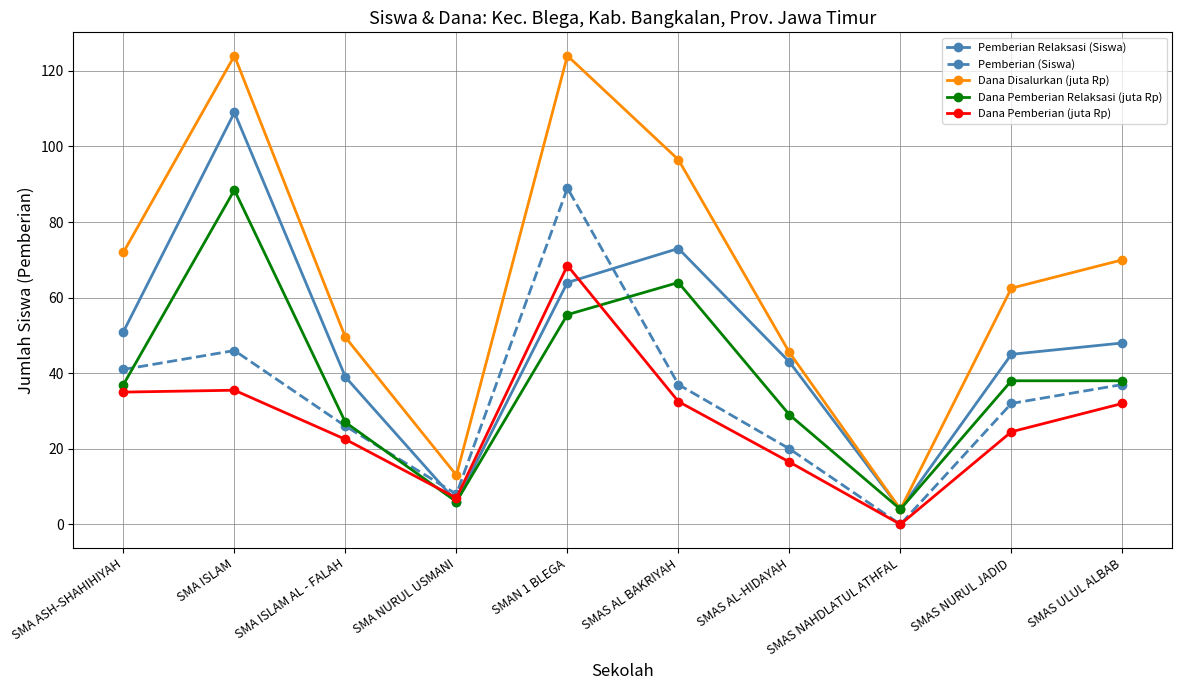

What position from the left is SMAS NURUL JADID?

9